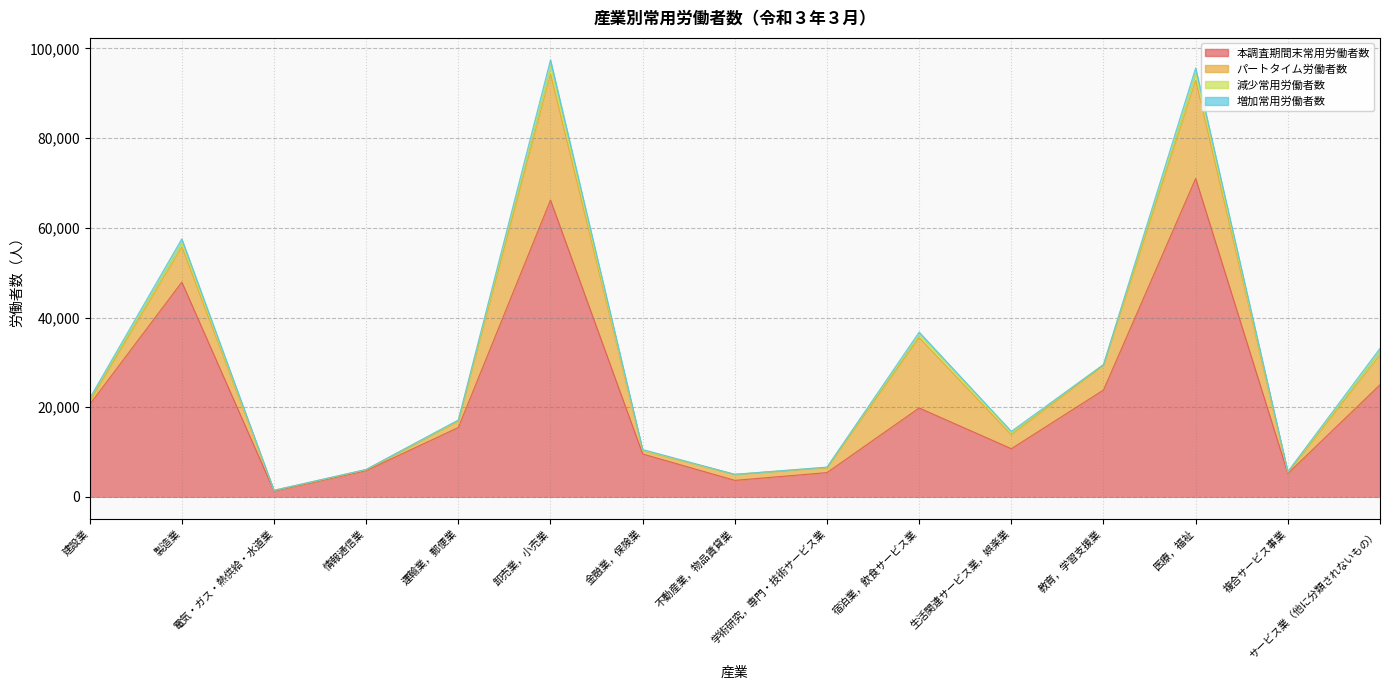

What value does the 減少常用労働者数 series have at 教育，学習支援業?

163